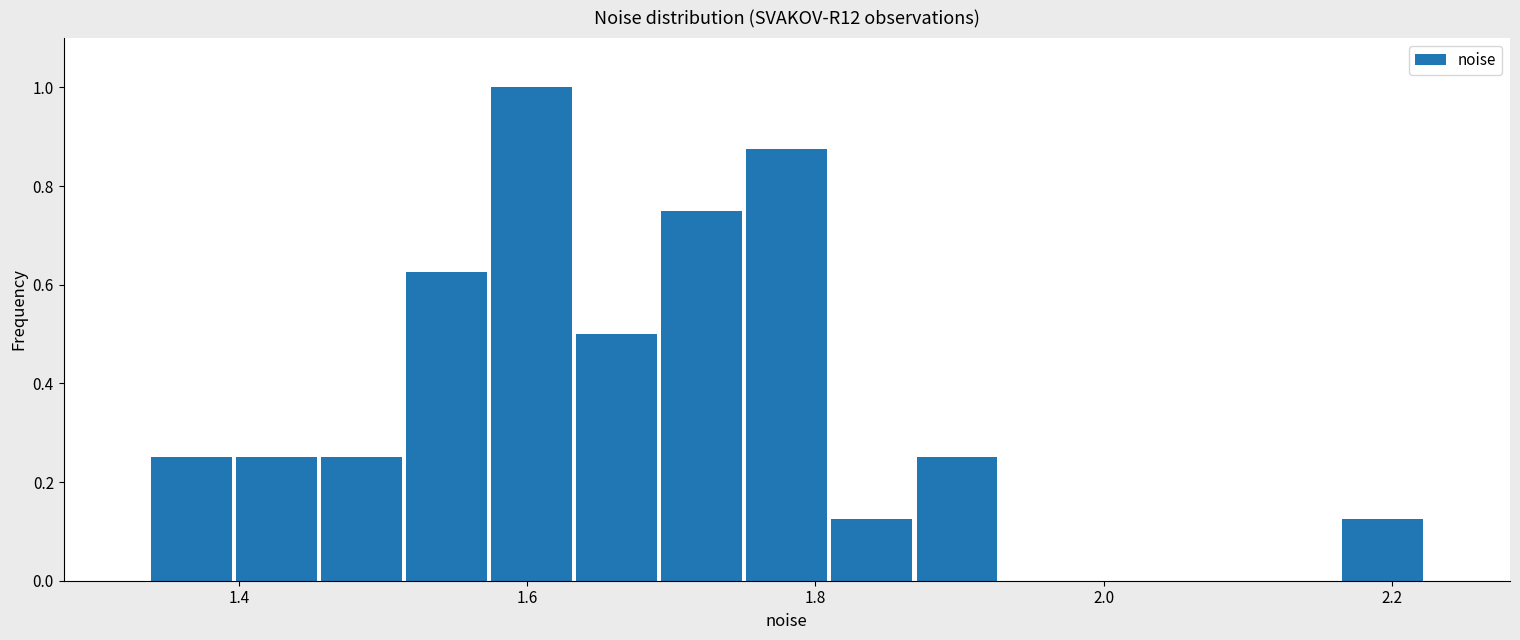

Read against the x-axis, roughly where is the centre of the tallest bar?

1.60